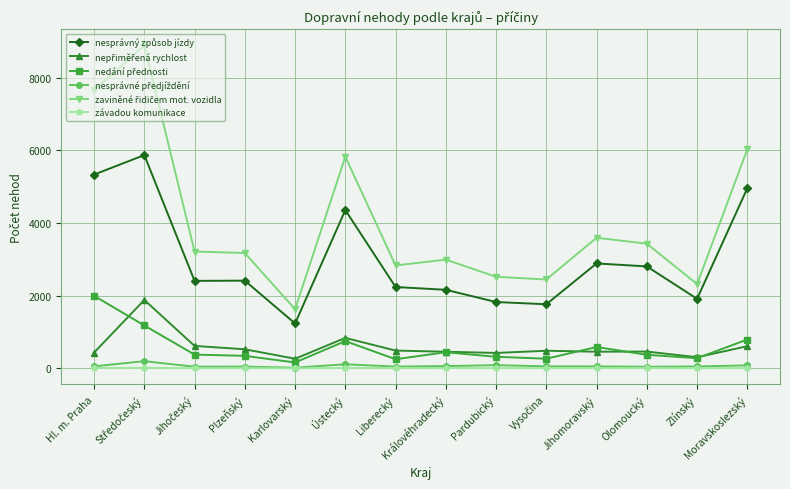

What is the maximum value shown in the chart?

8897